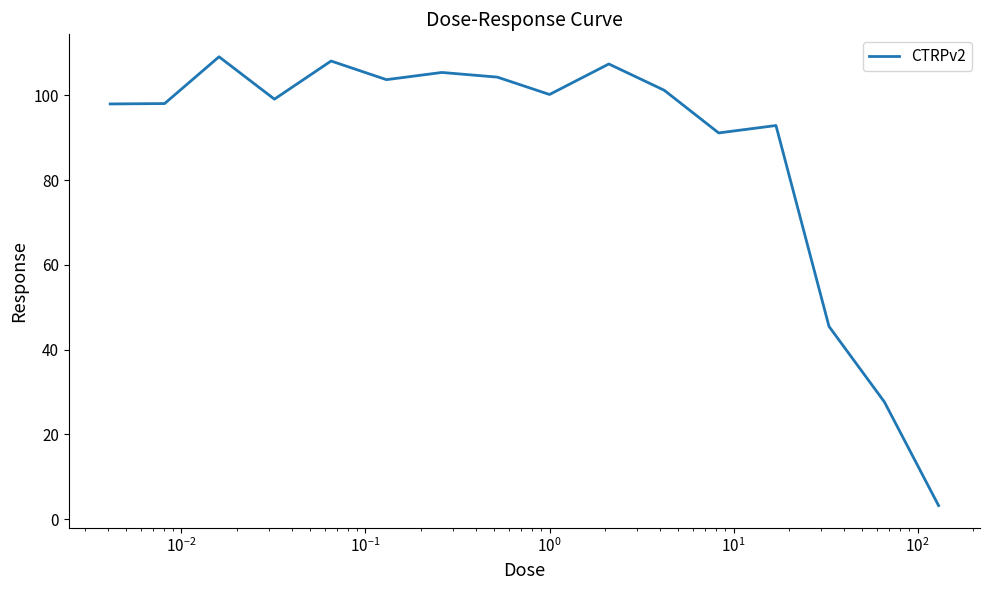

What is the minimum value shown in the chart?

3.2